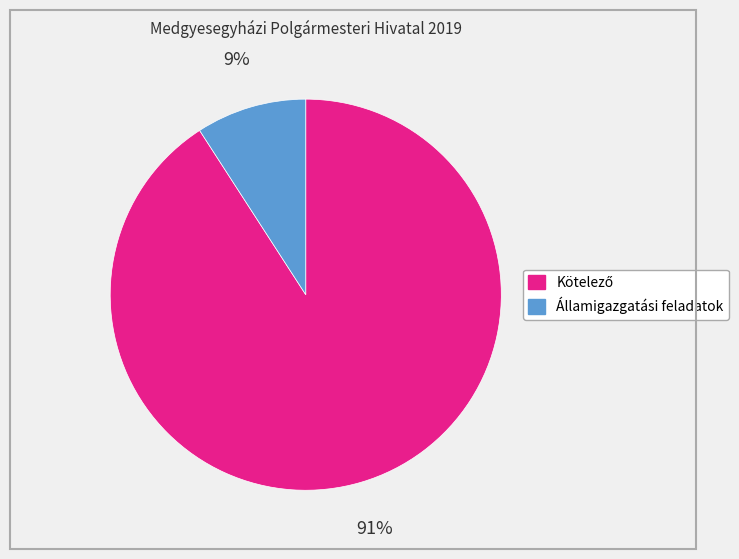

To the nearest percent, what is the average slice percentage?

50%